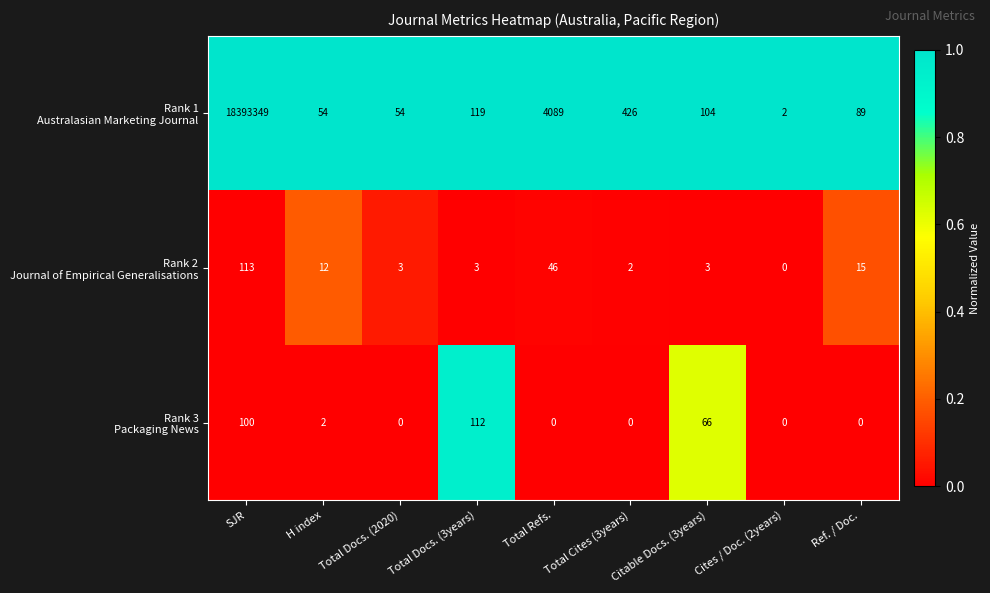

Which category has the highest value across all series?

SJR